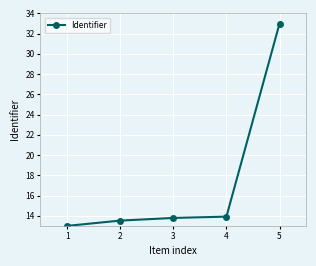

What is the ratio of the value at 1 to the value at 4?

0.9